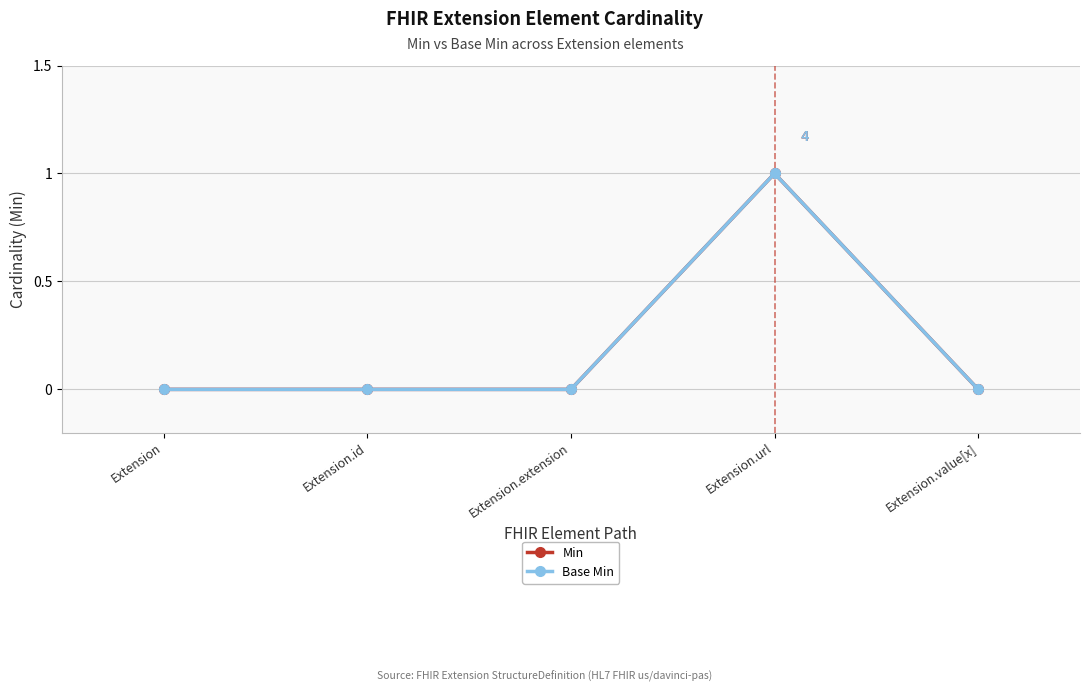

List the labels in order of Min value, smallest first.

Extension, Extension.id, Extension.extension, Extension.value[x], Extension.url